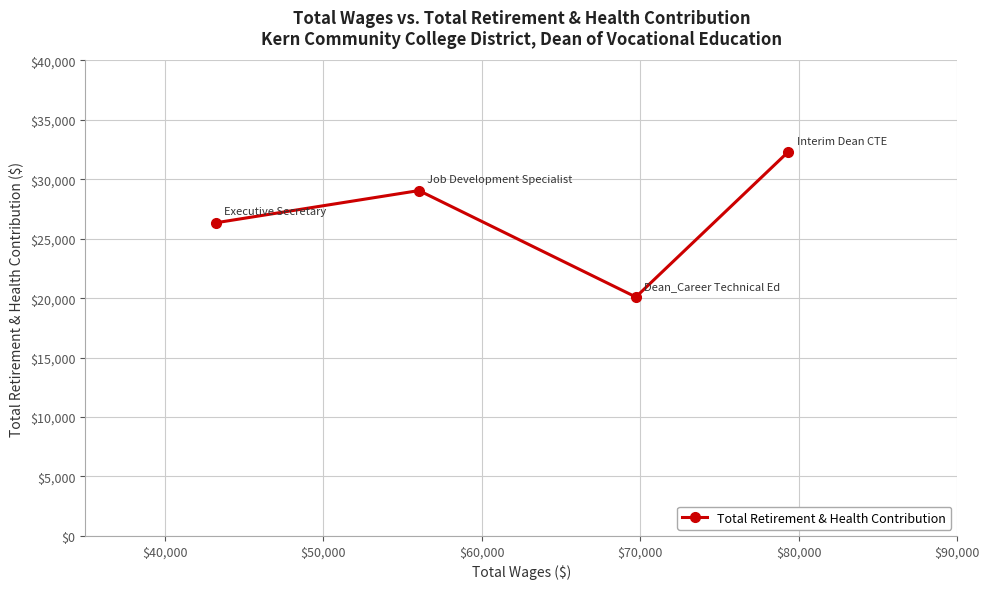

What is the value of the 2nd point from the left?

29054